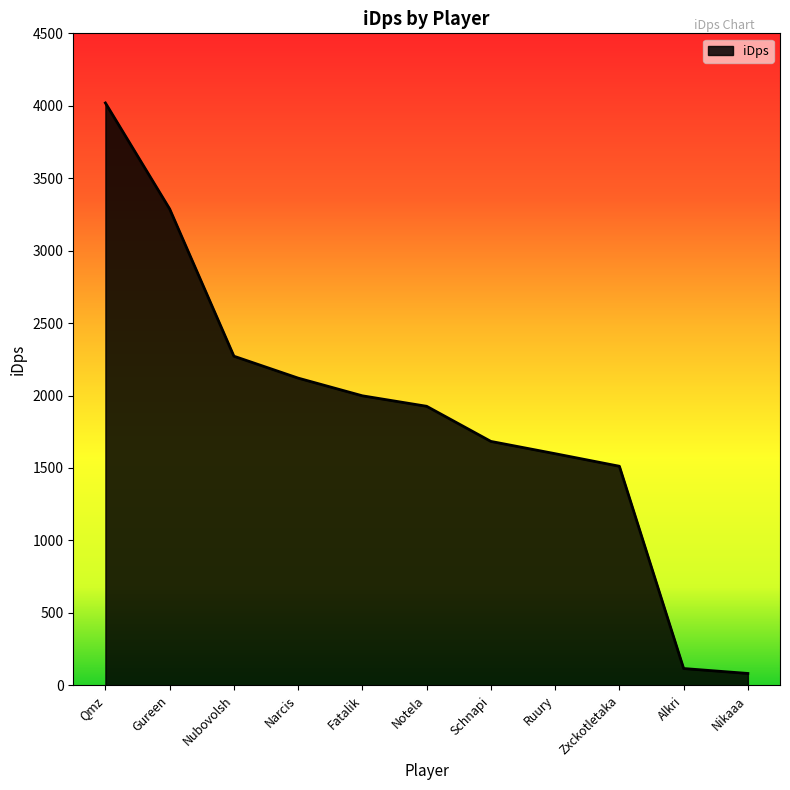

Approximately how many times larger is the value at Gureen compared to Qmz?

0.8